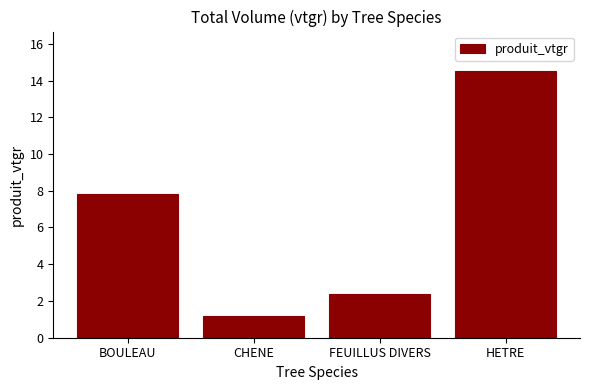

Does the chart contain stacked bars?

No